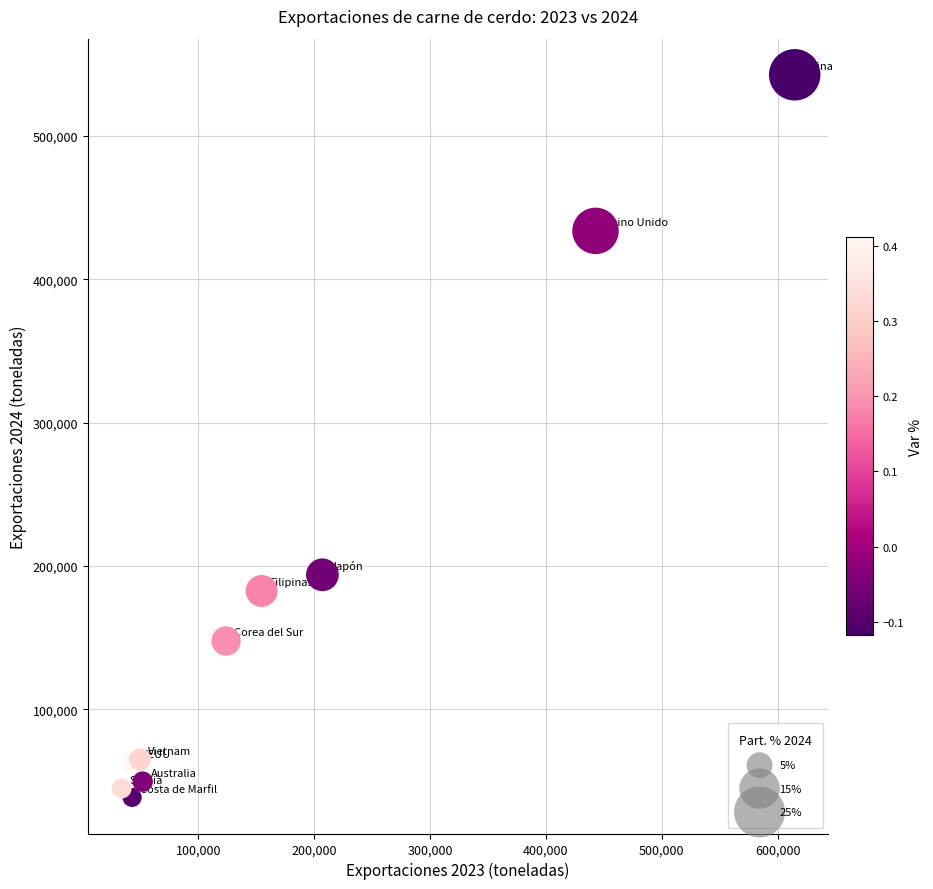

What Y value in the scatter plot is closest to 290604?

193882